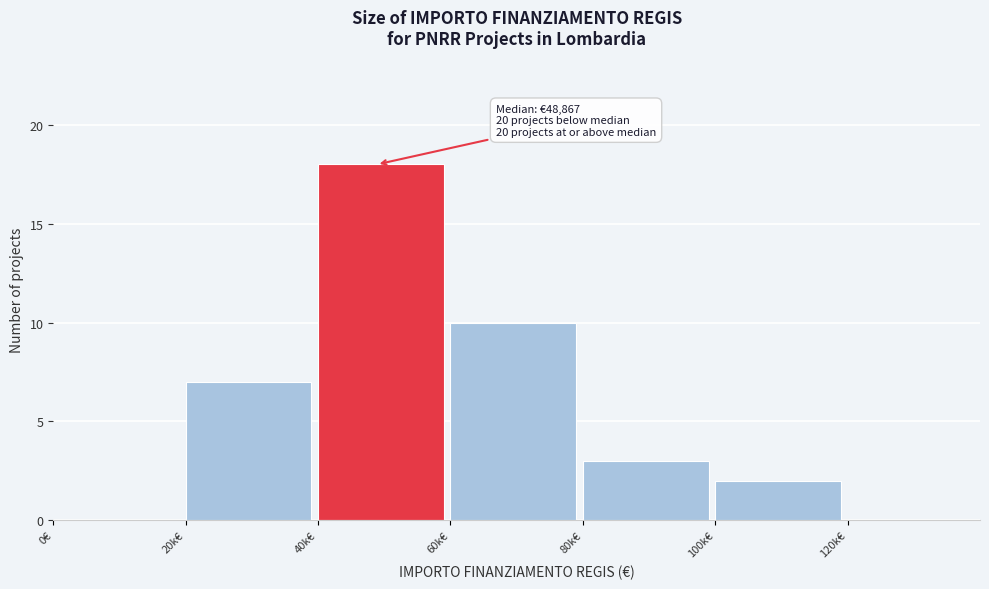

Reading left to right, what are all the values shown in this chart?

0€=0	20k€=7	40k€=18	60k€=10	80k€=3	100k€=2	120k€=0